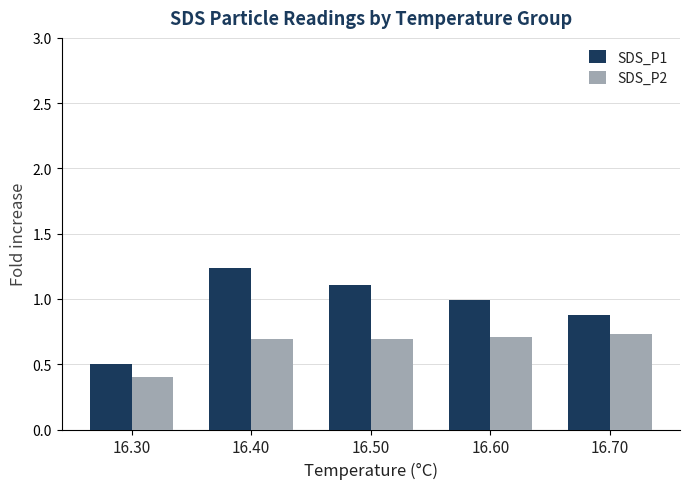

What is the value of the SDS_P1 bar at the 5th from the left?

0.9